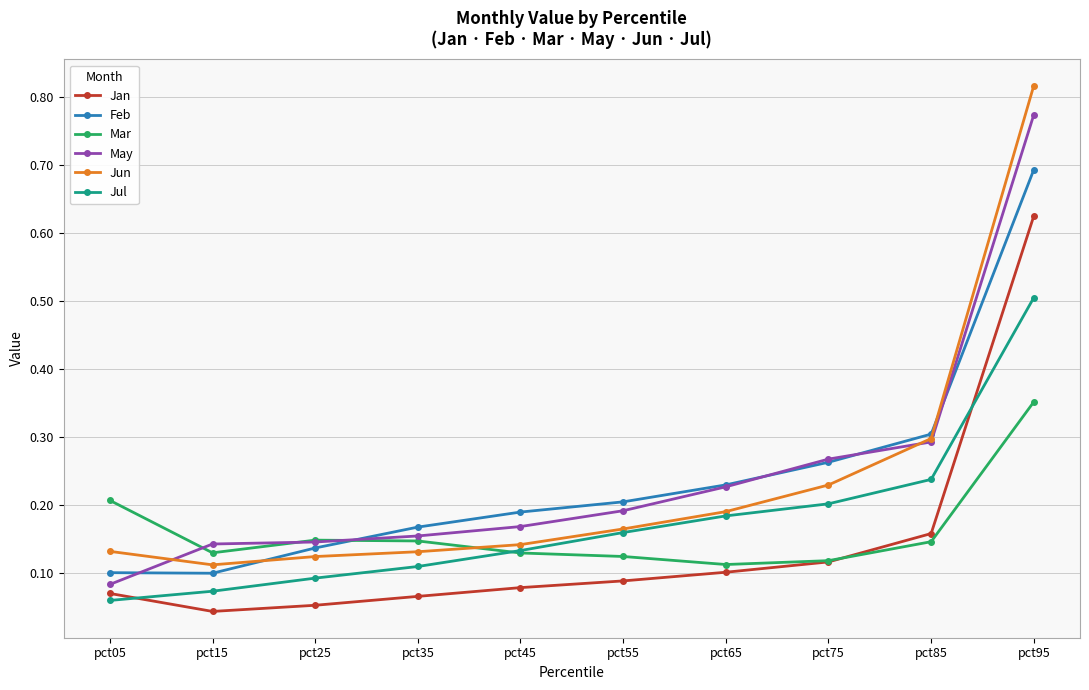

True or false: Feb and Jul intersect in this chart.

False